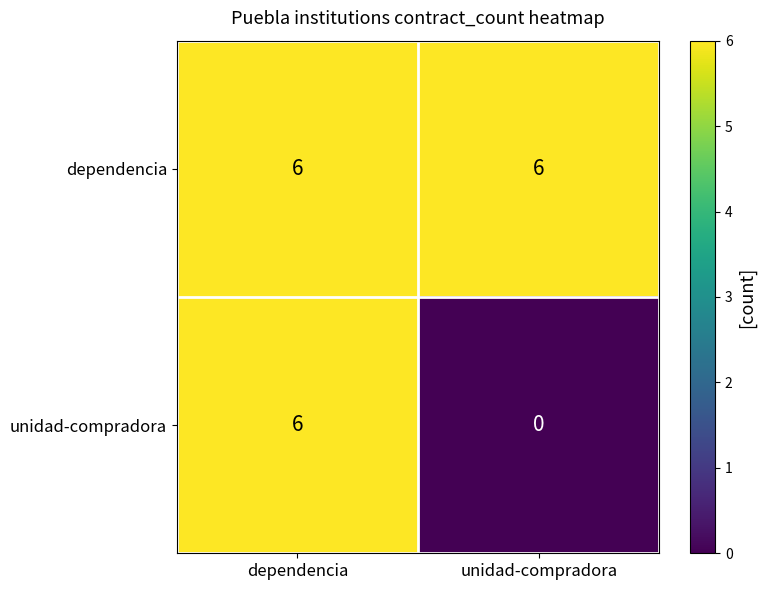

Reading left to right, what are all the values shown in this chart?

dependencia: 6	6
unidad-compradora: 6	0